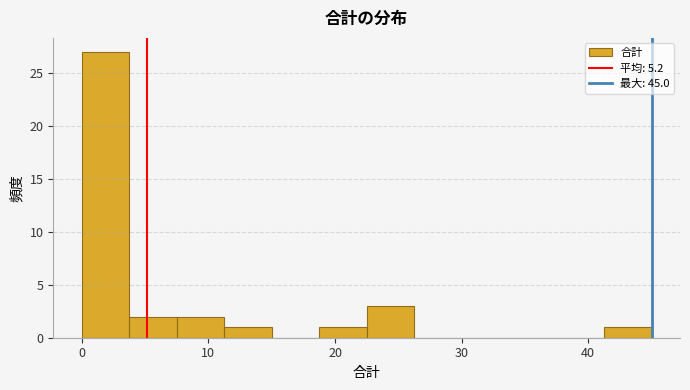

Around what value on the x-axis is the tallest bar? Give the approximate position of its centre, as read against the axis.

2